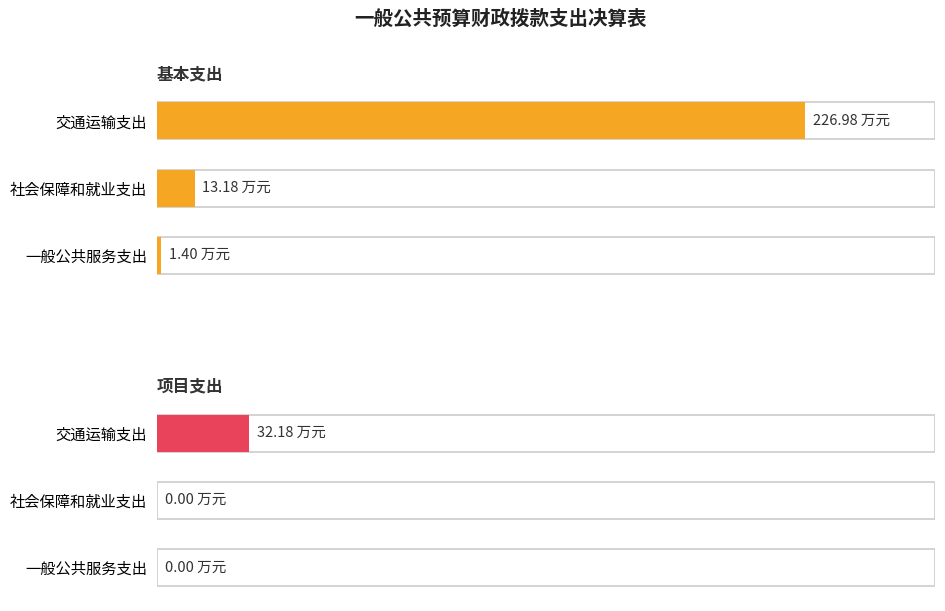

How many distinct data groups are displayed?

2